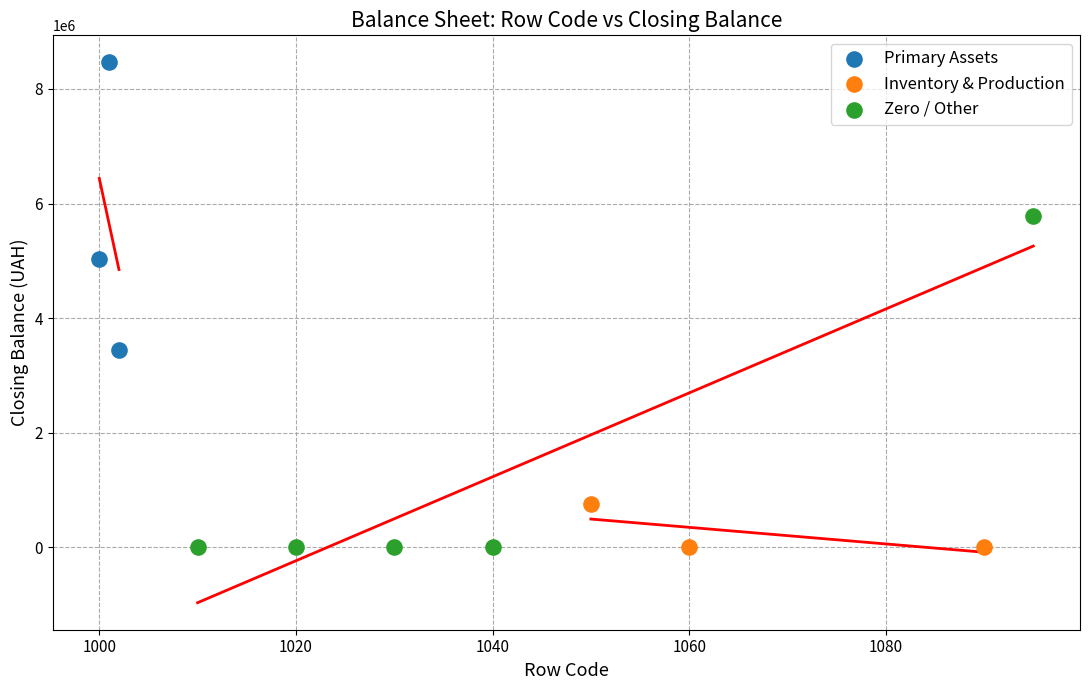

Which series reaches the maximum Y coordinate?

Primary Assets